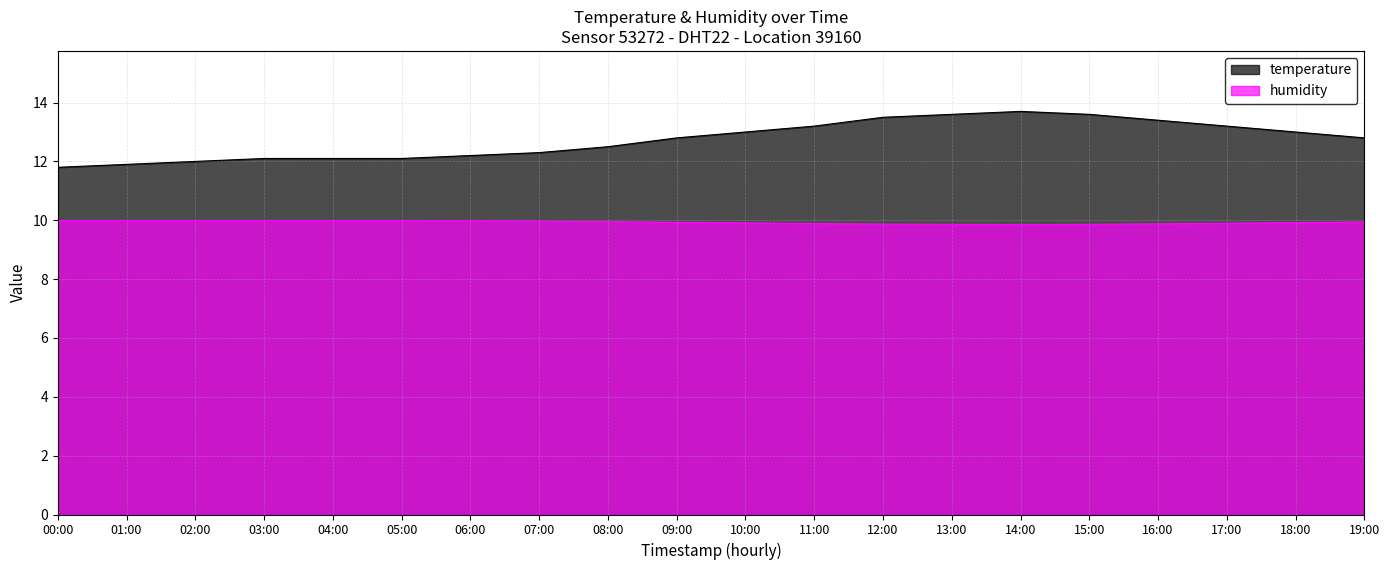

What is the lowest value of the temperature series?

11.8